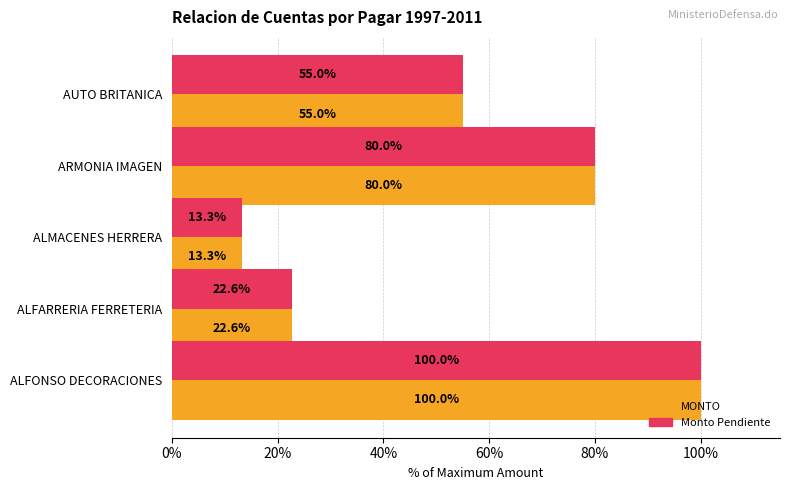

Which category has the lowest value in the Monto Pendiente series?

ALMACENES HERRERA